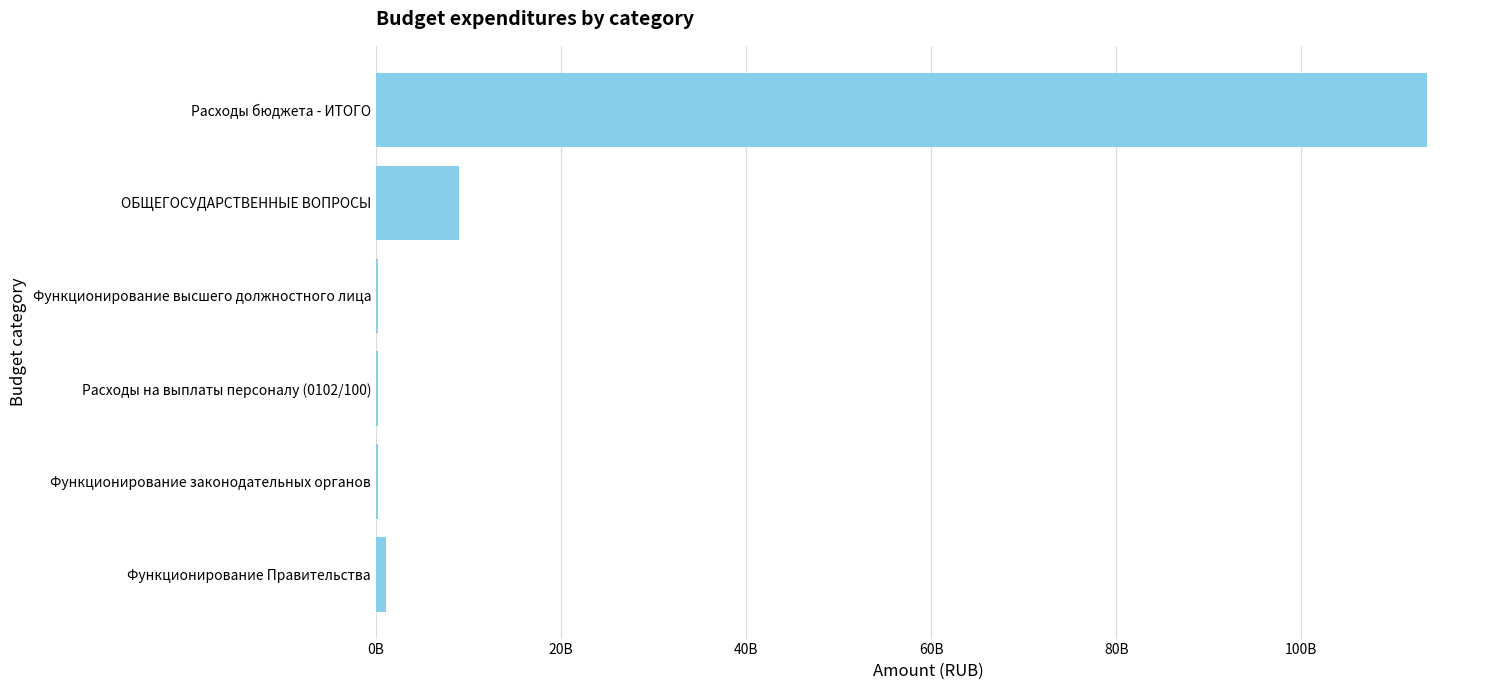

What is the difference between the second highest and minimum values?

8733451886.2